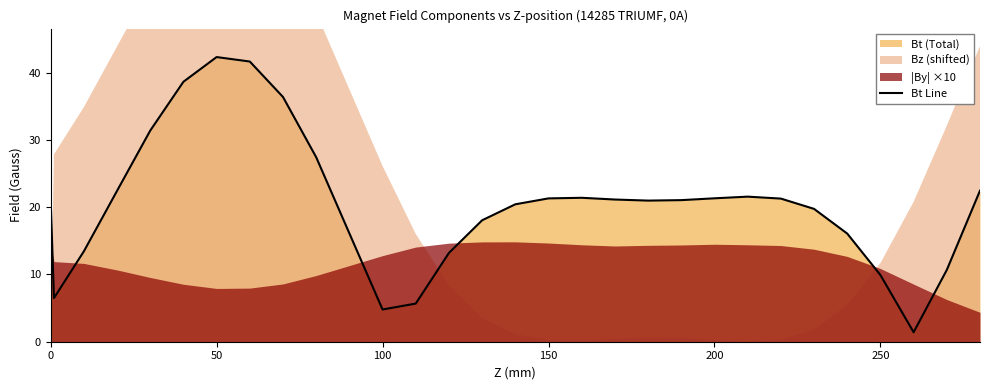

How many lines are shown in the chart?

1